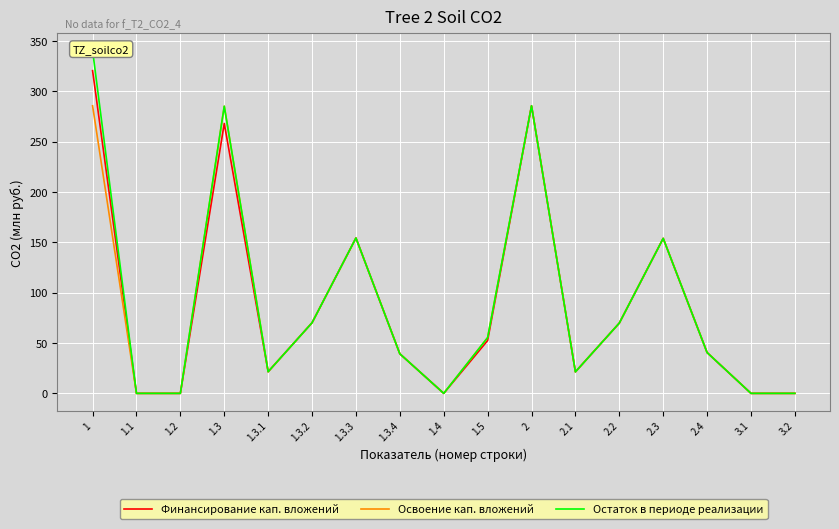

True or false: Финансирование кап. вложений and Освоение кап. вложений cross at least once.

False